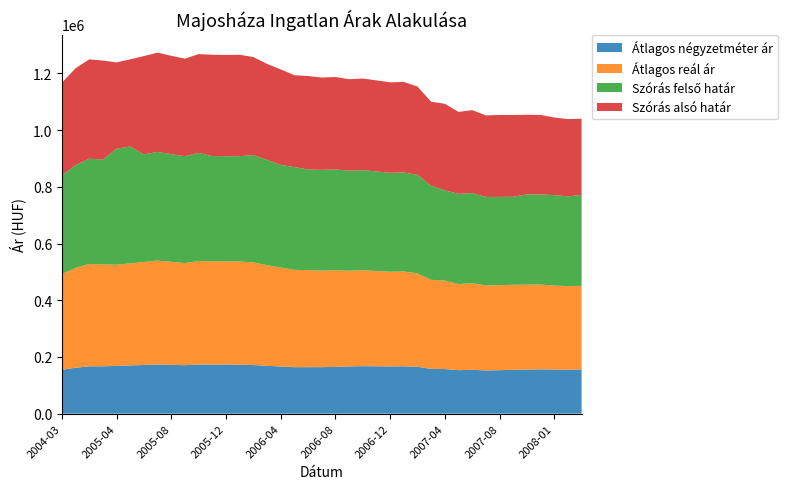

Reading left to right, list all the values displayed in this chart.

Átlagos négyzetméter ár: 2004-03=154636	2004-04=162013	2004-05=166931	2004-06=166816	2005-04=168457	2005-05=170098	2005-06=171739	2005-07=173380	2005-08=172111	2005-09=170842	2005-10=173201	2005-11=173201	2005-12=173201	2006-01=172547	2006-02=171563	2006-03=168549	2006-04=166231	2006-05=163913	2006-06=163954	2006-07=163996	2006-08=165048	2006-09=166431	2006-10=167483	2006-11=167047	2006-12=166611	2007-01=167060	2007-02=165209	2007-03=158020	2007-04=157249	2007-05=153385	2007-06=154792	2007-07=152458	2007-08=153218	2007-10=154821	2007-11=155598	2007-12=156235	2008-01=155569	2008-02=155246	2008-03=156024
Átlagos reál ár: 2004-03=337499	2004-04=351955	2004-05=360832	2004-06=359433	2005-04=356767	2005-05=359741	2005-06=363085	2005-07=366554	2005-08=363239	2005-09=360311	2005-10=364906	2005-11=364148	2005-12=363896	2006-01=364286	2006-02=361957	2006-03=354981	2006-04=349252	2006-05=343195	2006-06=342219	2006-07=340435	2006-08=340639	2006-09=337643	2006-10=338083	2006-11=336086	2006-12=333882	2007-01=334230	2007-02=329442	2007-03=313972	2007-04=311828	2007-05=303571	2007-06=305163	2007-07=299783	2007-08=300015	2007-10=299485	2007-11=299462	2007-12=299077	2008-01=296215	2008-02=294492	2008-03=294680
Szórás felső határ: 2004-03=347913	2004-04=362369	2004-05=371246	2004-06=369847	2005-04=409163	2005-05=412137	2005-06=379564	2005-07=383033	2005-08=379718	2005-09=376790	2005-10=381385	2005-11=371023	2005-12=370771	2006-01=371161	2006-02=378436	2006-03=371460	2006-04=361751	2006-05=362408	2006-06=354718	2006-07=355346	2006-08=355550	2006-09=352554	2006-10=352994	2006-11=350965	2006-12=348761	2007-01=349109	2007-02=347481	2007-03=332011	2007-04=318351	2007-05=318251	2007-06=317850	2007-07=311954	2007-08=311143	2007-10=310613	2007-11=318235	2007-12=317850	2008-01=318781	2008-02=316402	2008-03=320851
Szórás alsó határ: 2004-03=327085	2004-04=341541	2004-05=350418	2004-06=349019	2005-04=304371	2005-05=307345	2005-06=346606	2005-07=350075	2005-08=346760	2005-09=343832	2005-10=348427	2005-11=357273	2005-12=357021	2006-01=357411	2006-02=345478	2006-03=338502	2006-04=336753	2006-05=323982	2006-06=329720	2006-07=325524	2006-08=325728	2006-09=322732	2006-10=323172	2006-11=321207	2006-12=319003	2007-01=319351	2007-02=311403	2007-03=295933	2007-04=305305	2007-05=288891	2007-06=292476	2007-07=287612	2007-08=288887	2007-10=288357	2007-11=280689	2007-12=280304	2008-01=273649	2008-02=272582	2008-03=268509